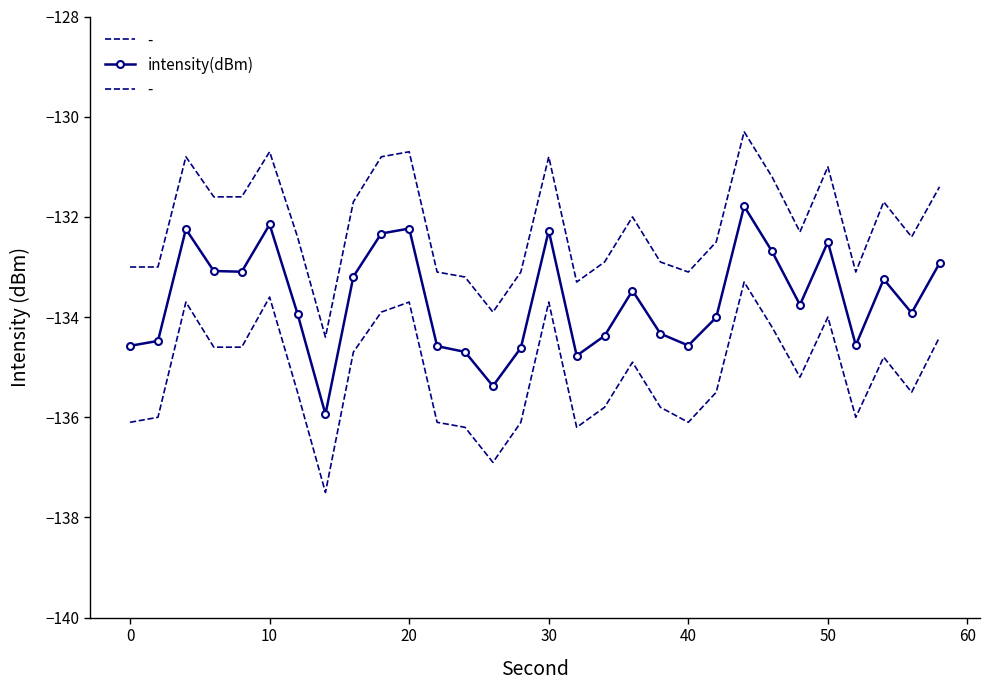

Reading right to left, transcribe all the data shown in this chart.

-132.9	-133.9	-133.2	-134.6	-132.5	-133.8	-132.7	-131.8	-134.0	-134.6	-134.3	-133.5	-134.4	-134.8	-132.3	-134.6	-135.4	-134.7	-134.6	-132.2	-132.3	-133.2	-135.9	-133.9	-132.2	-133.1	-133.1	-132.2	-134.5	-134.6